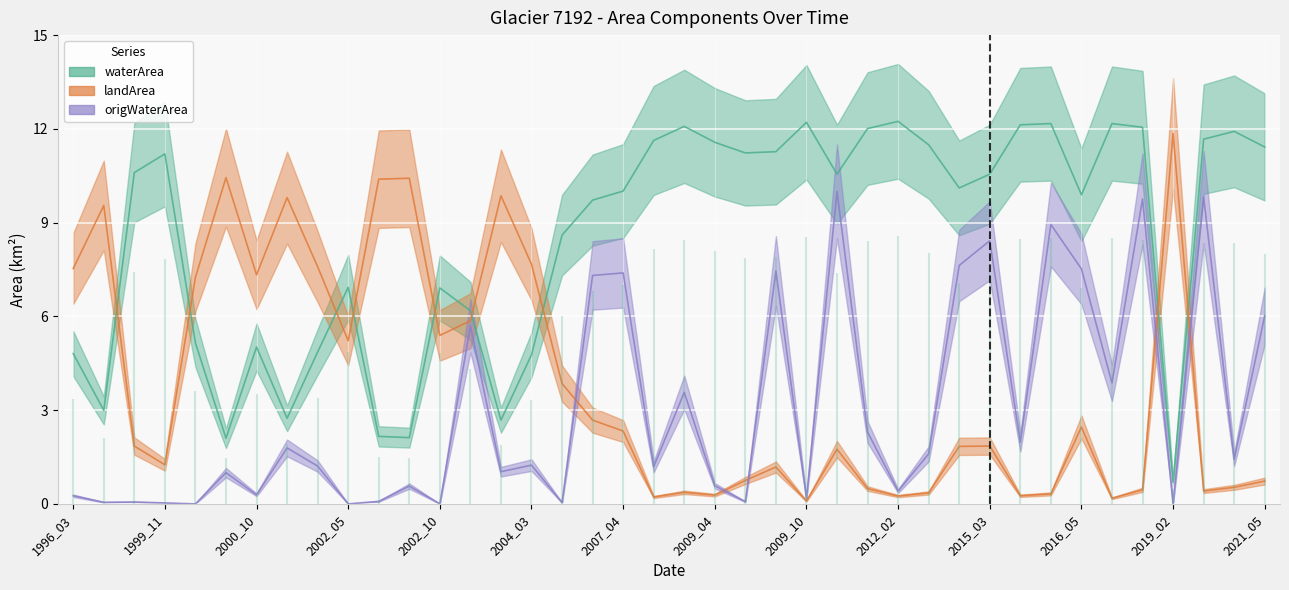

Between 2000_08 and 2009_10, which is larger?

2009_10